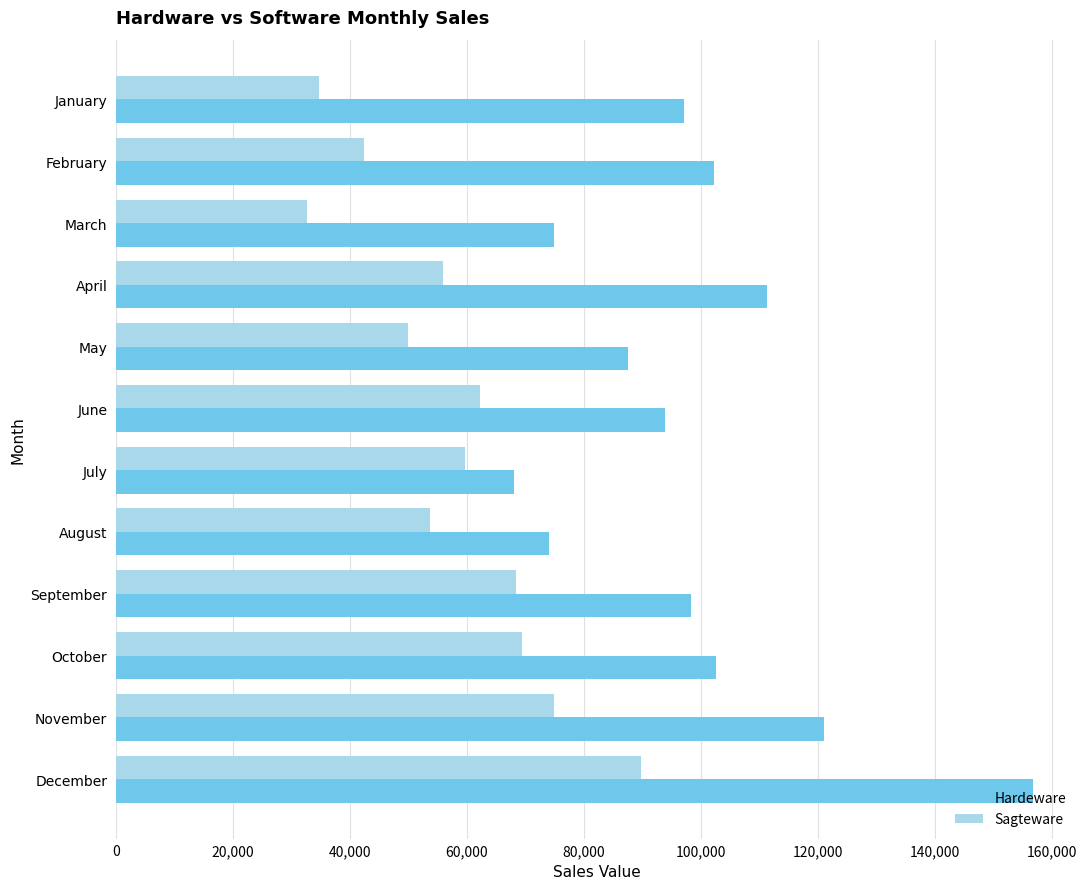

The Hardeware series shows 97123 at January. True or false?

True